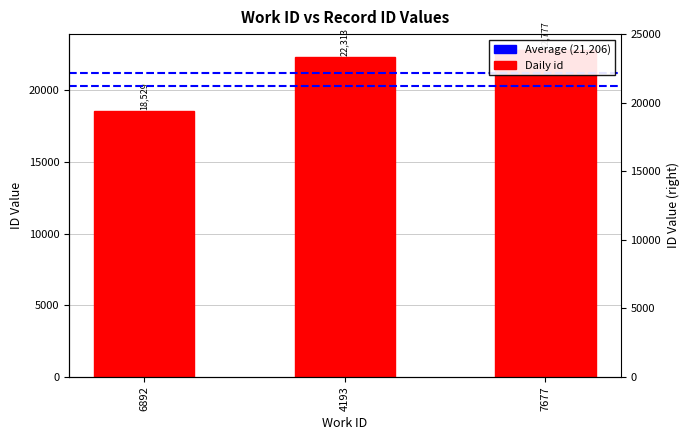

List the labels in order of value, smallest first.

6892, 4193, 7677